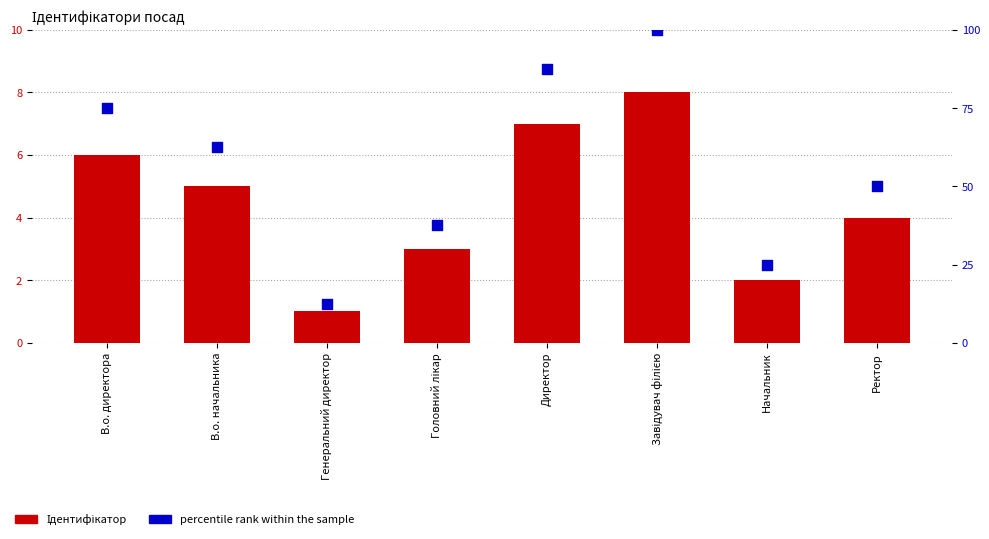

Which series reaches the minimum Y coordinate?

Ідентифікатор